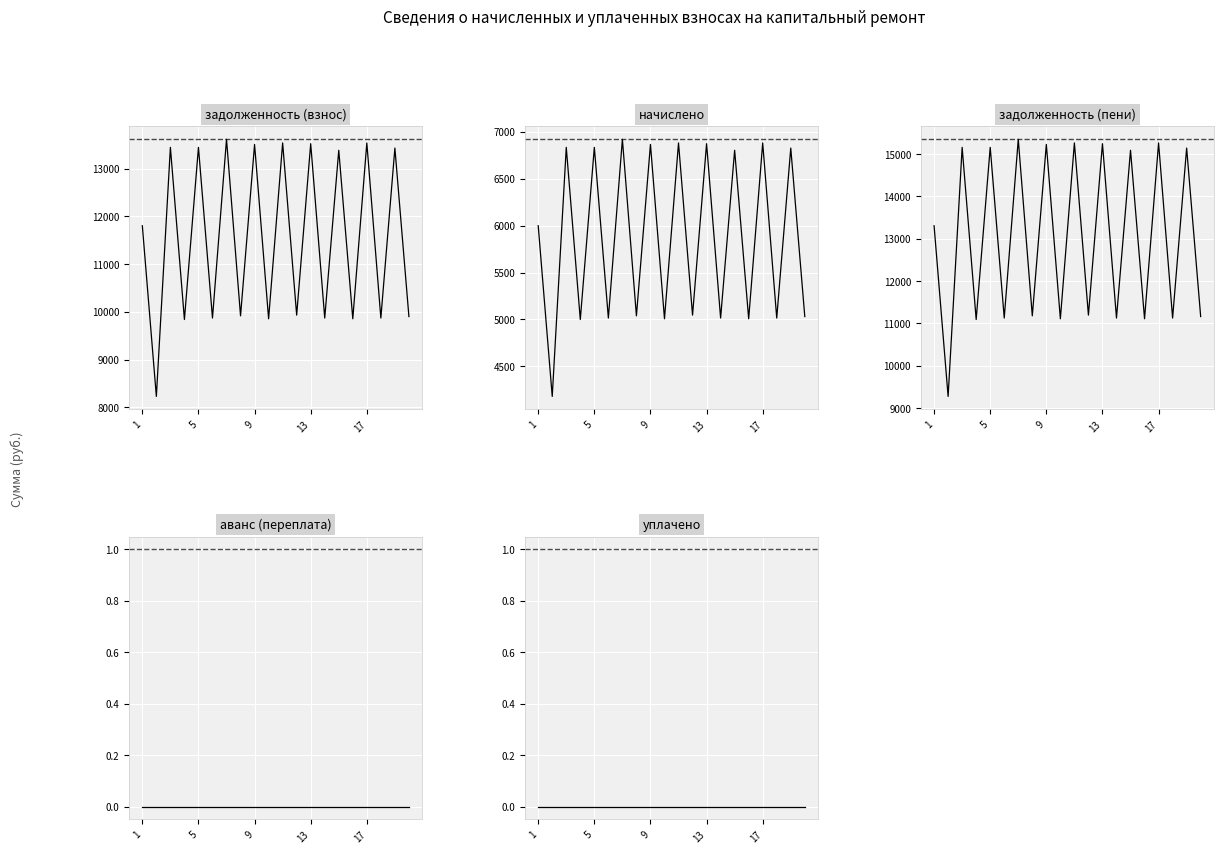

What are all the series names shown in the legend?

задолженность (взнос), начислено, задолженность (пени), аванс (переплата), уплачено